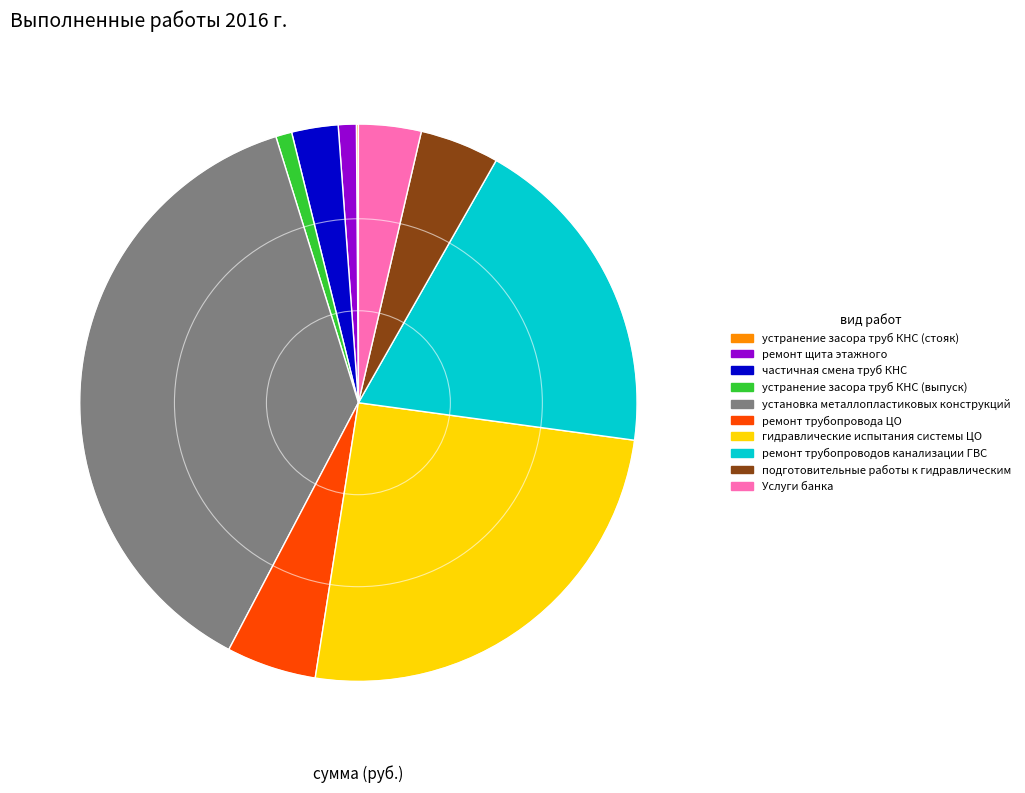

Combined, do частичная смена труб КНС and установка металлопластиковых конструкций account for over 50%?

No